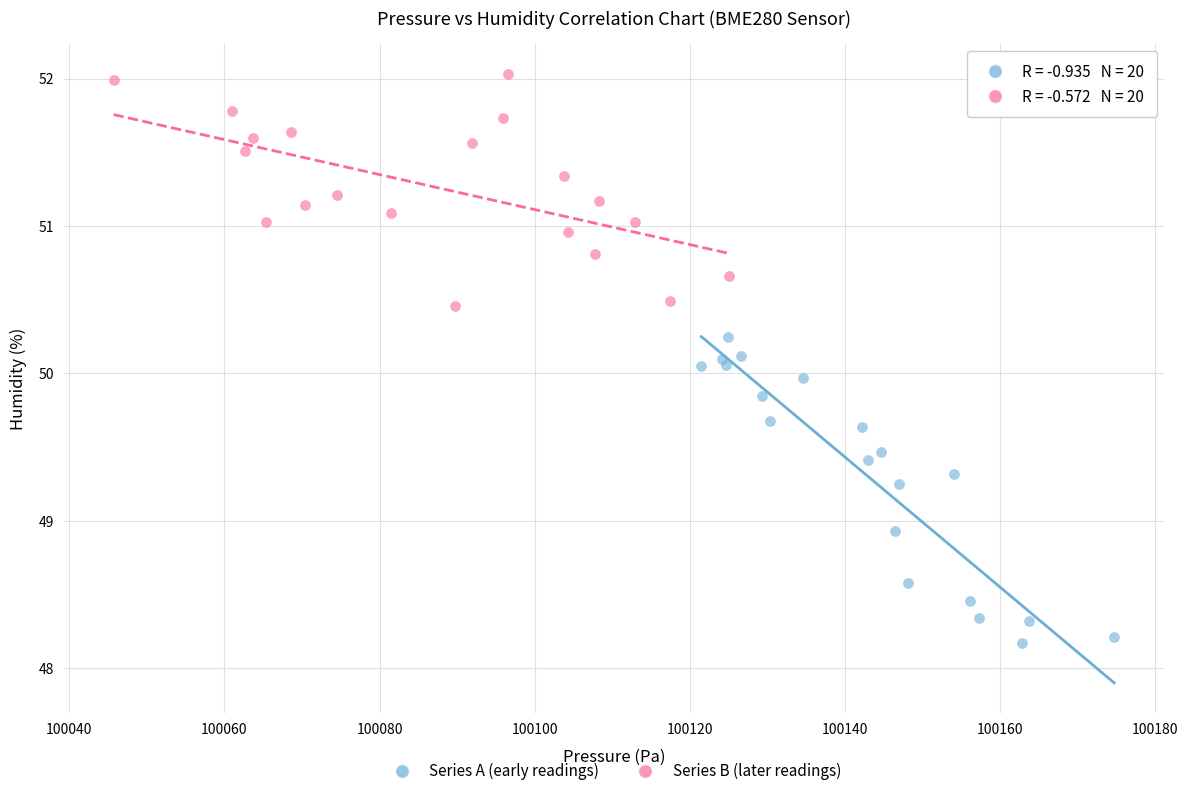

Which series reaches the minimum Y coordinate?

Series A (early readings)